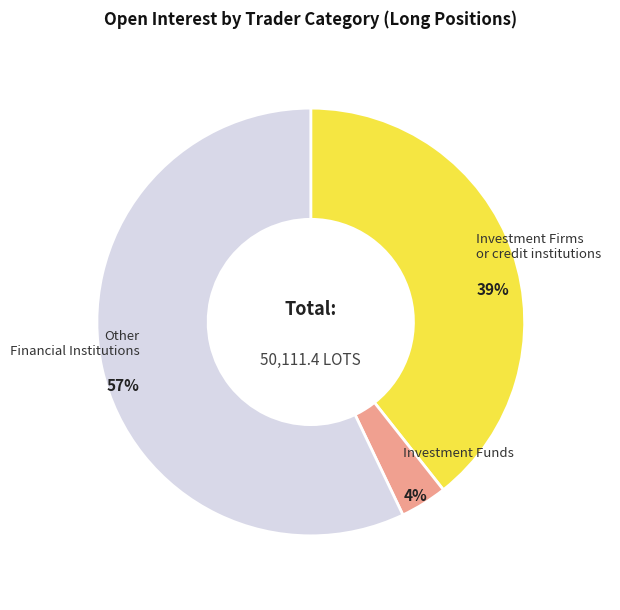

To the nearest percent, what is the combined percentage of Investment Funds and Other Financial Institutions?

61%